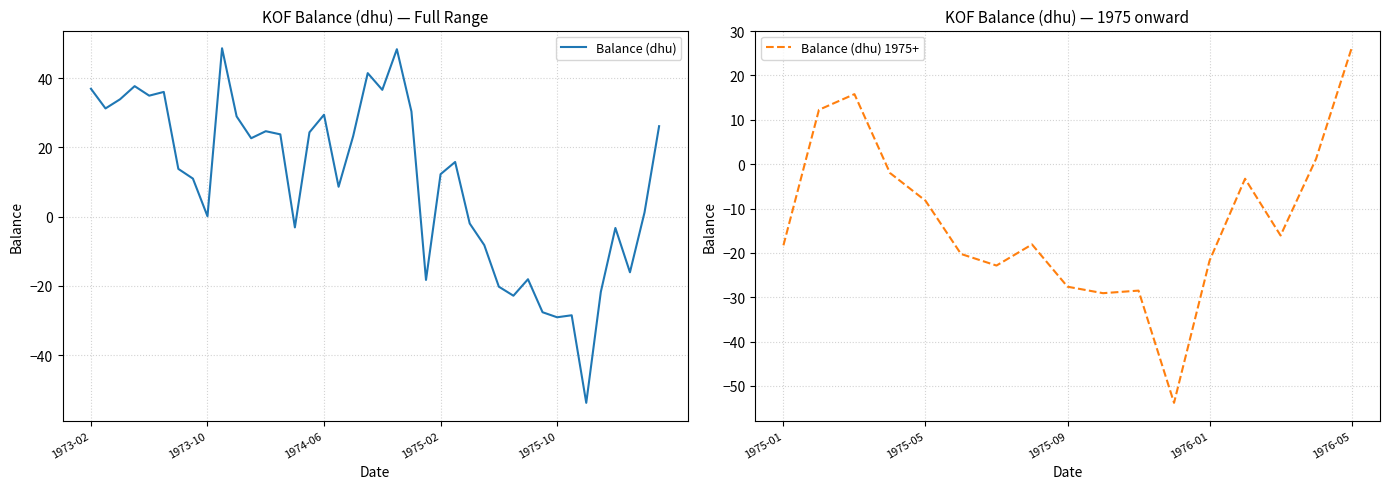

How many points are lower than both their immediate neighbors (excluding endpoints)?

12